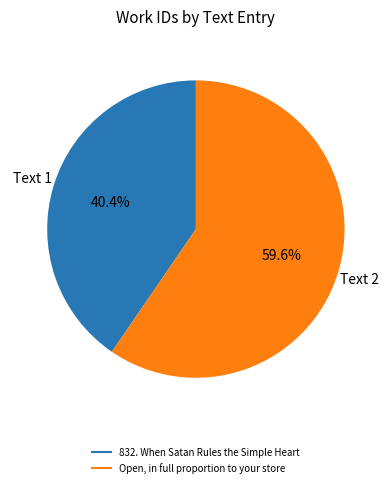

To the nearest percent, what is the difference between the Open, in full proportion to your store and 832. When Satan Rules the Simple Heart slice percentages?

19%